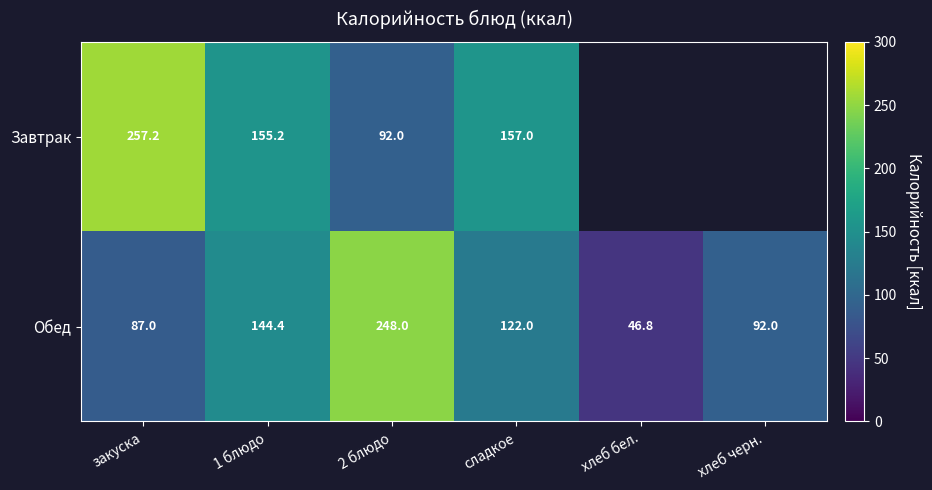

Is the value of Обед at 1 блюдо greater than the value of Завтрак at 1 блюдо?

No